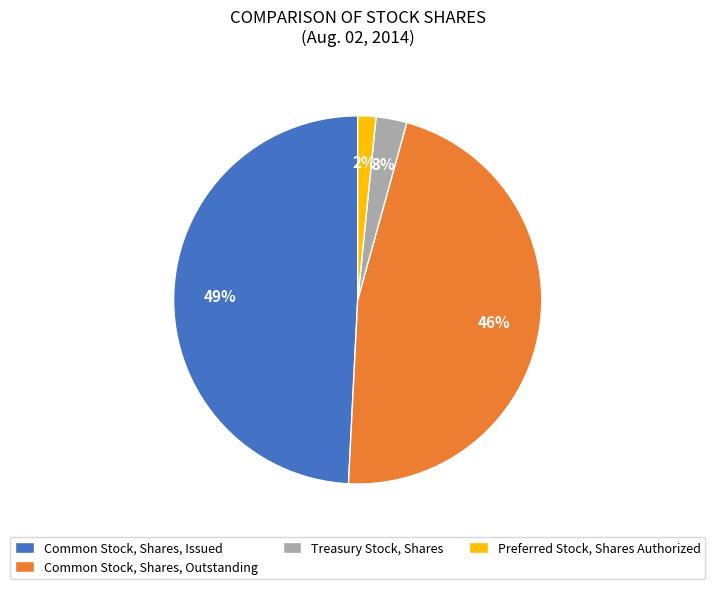

Combined, do Treasury Stock, Shares and Common Stock, Shares, Outstanding account for over 50%?

No